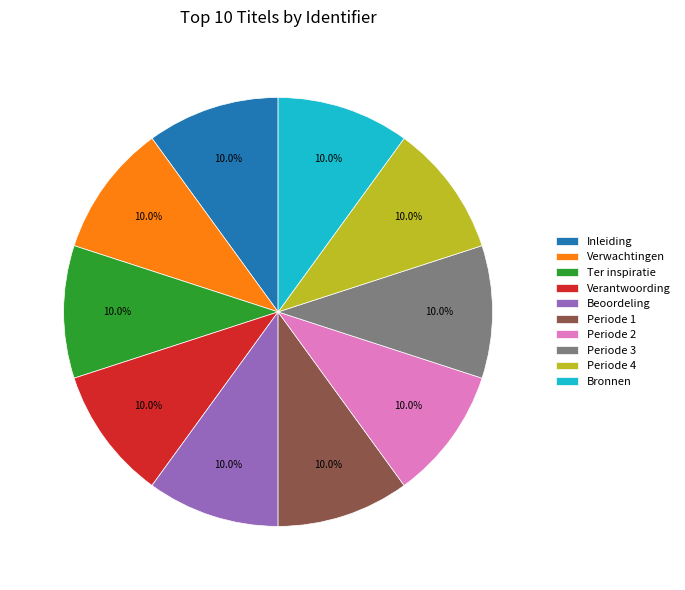

Is Periode 1 the majority of the pie?

No